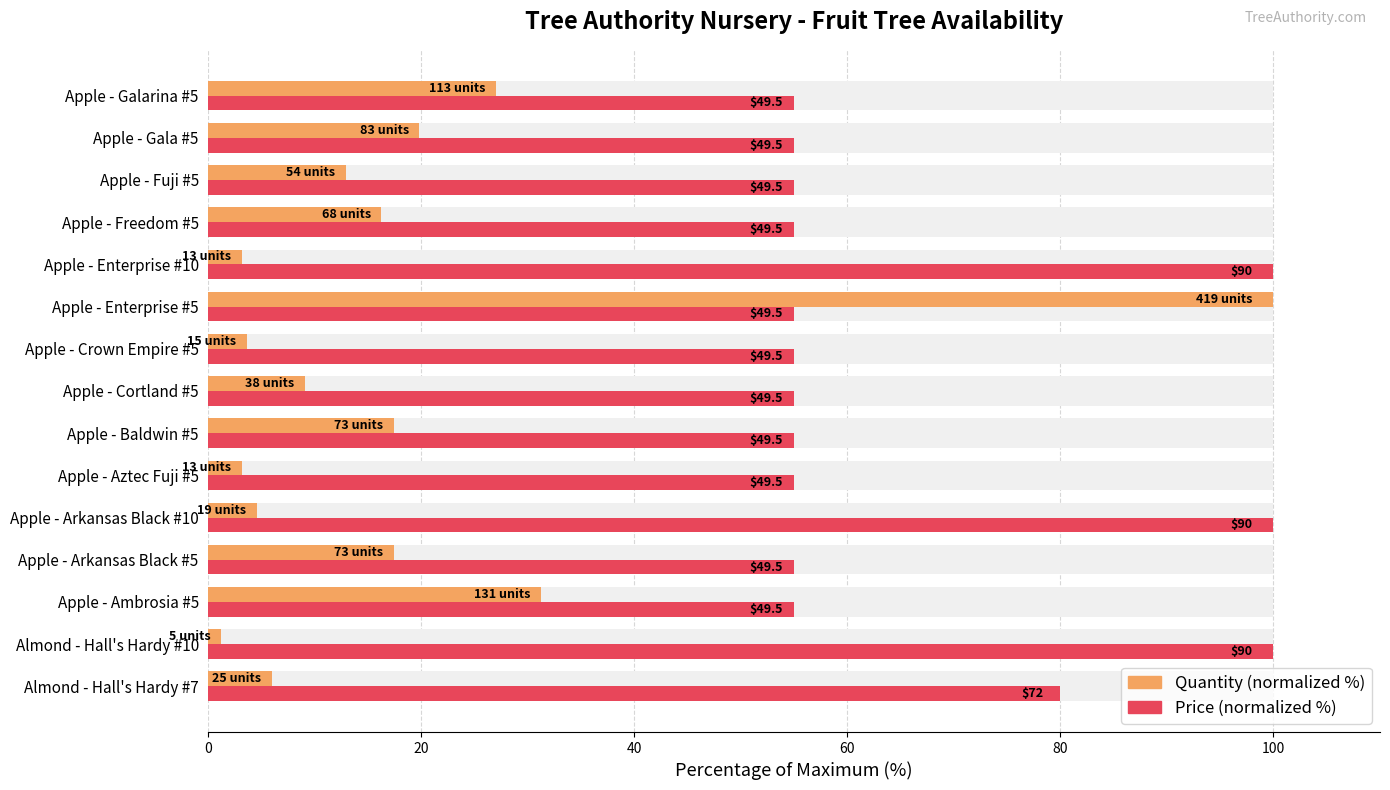

Reading right to left, what are all the values shown in this chart?

Quantity (normalized %): 27.0	19.8	12.9	16.2	3.1	100.0	3.6	9.1	17.4	3.1	4.5	17.4	31.3	1.2	6.0
Price (normalized %): 55.0	55.0	55.0	55.0	100.0	55.0	55.0	55.0	55.0	55.0	100.0	55.0	55.0	100.0	80.0